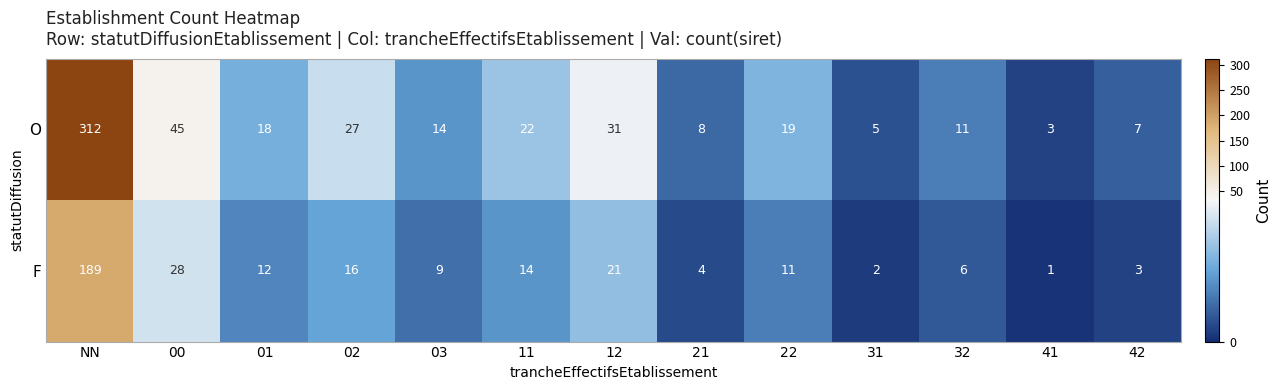

What is the maximum value shown in the chart?

312